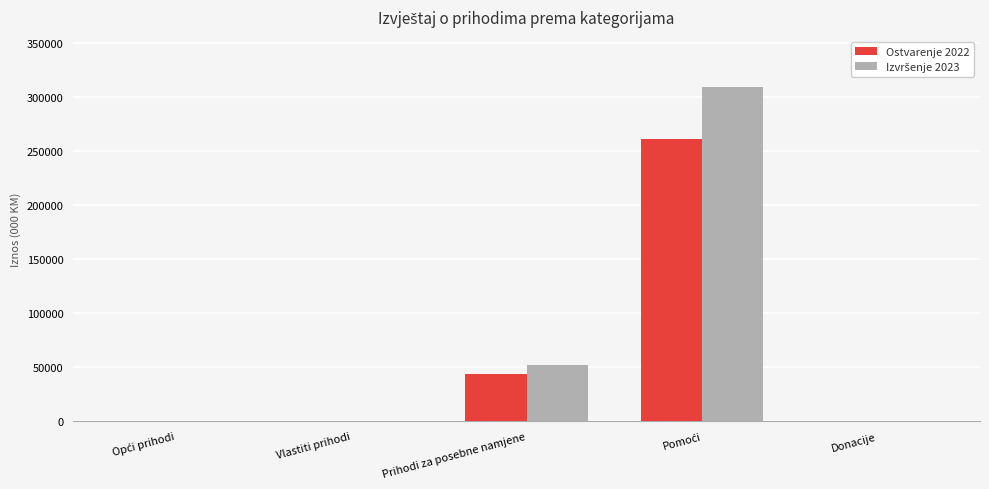

What is the maximum value for Ostvarenje 2022?

261392.0